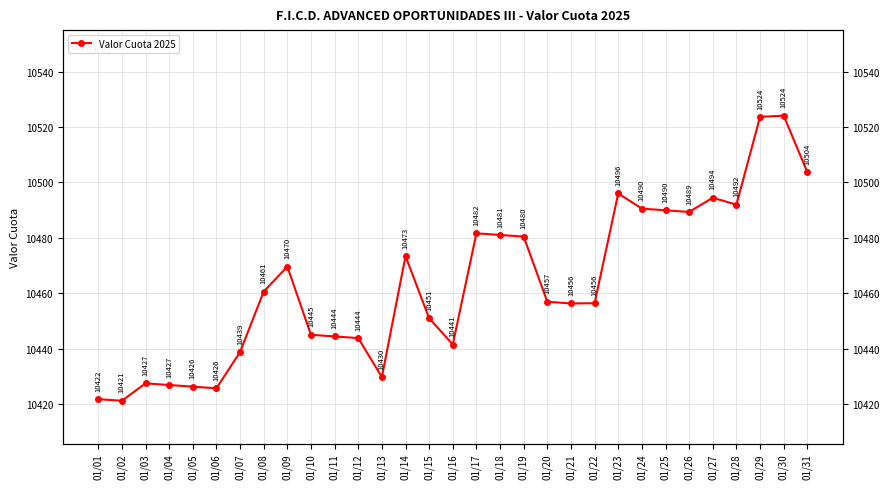

How many interior local valleys (lower than both neighbors) does the data have?

7